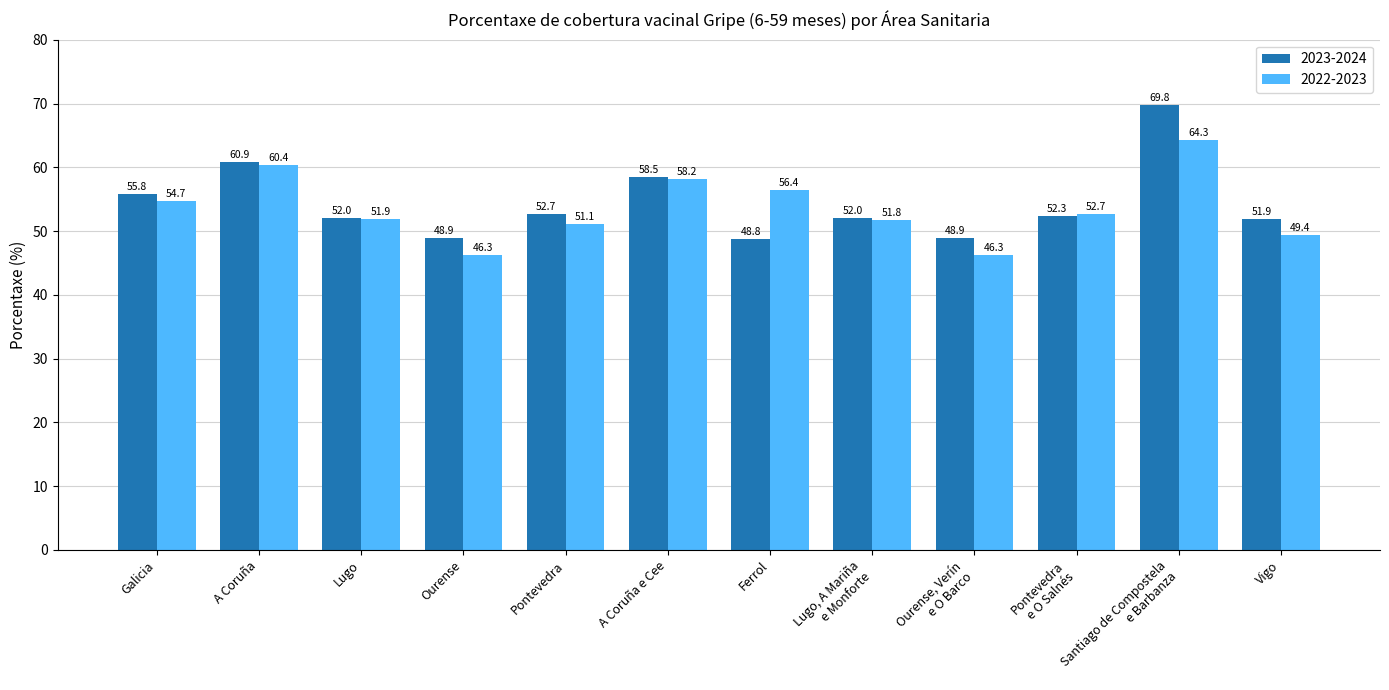

What is the difference between the second highest and second lowest values in the 2022-2023 series?

14.1